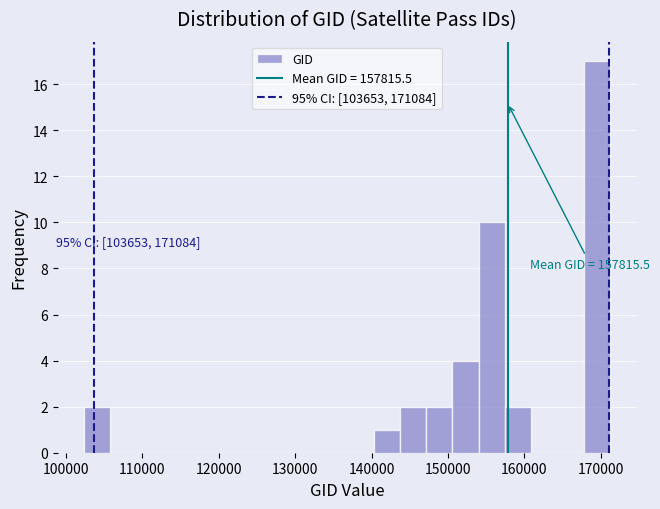

Read against the x-axis, roughly where is the centre of the tallest bar?

170000